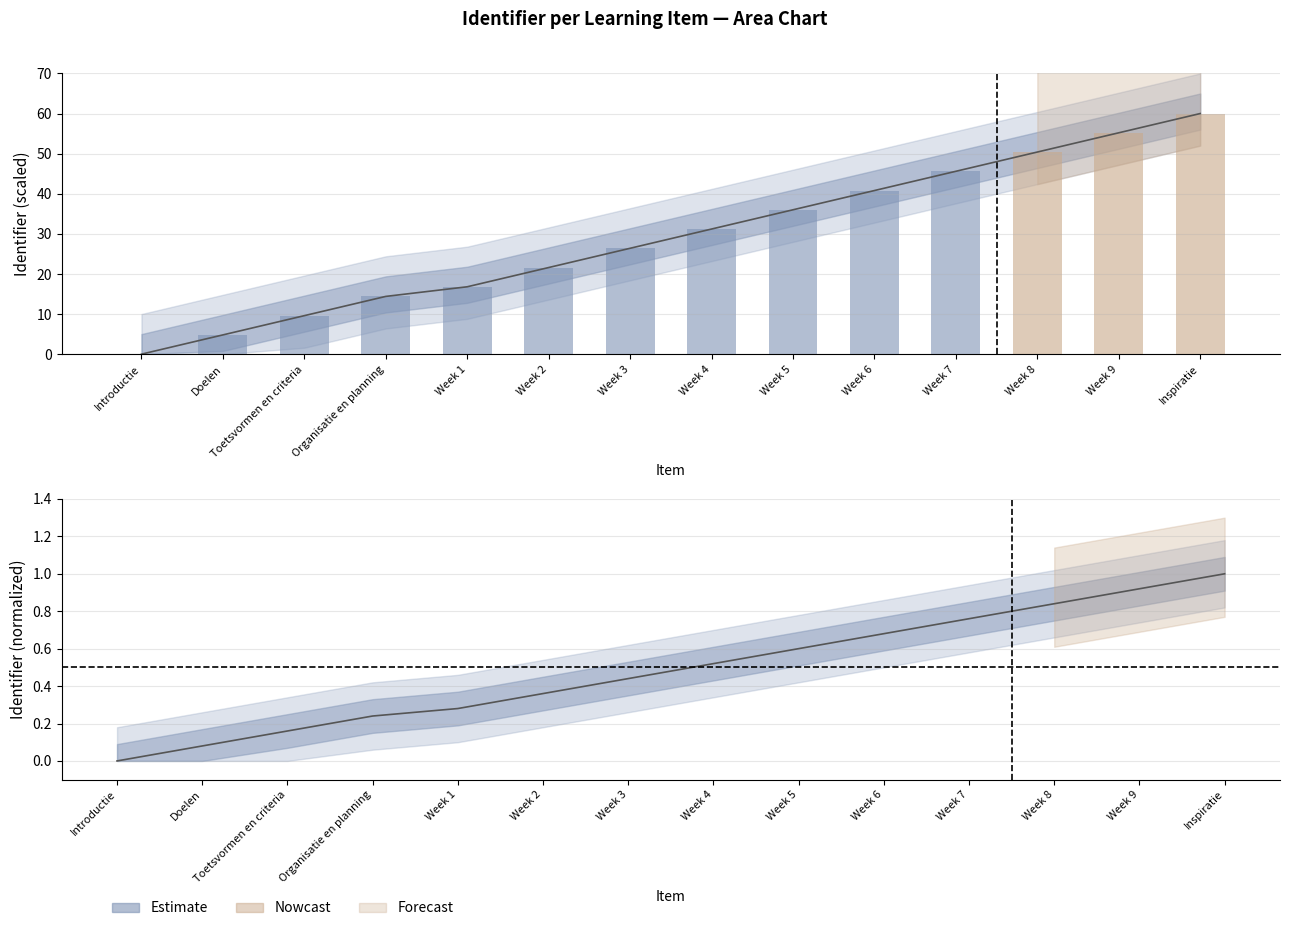

What is the label of the 4th bar from the right?

Week 7